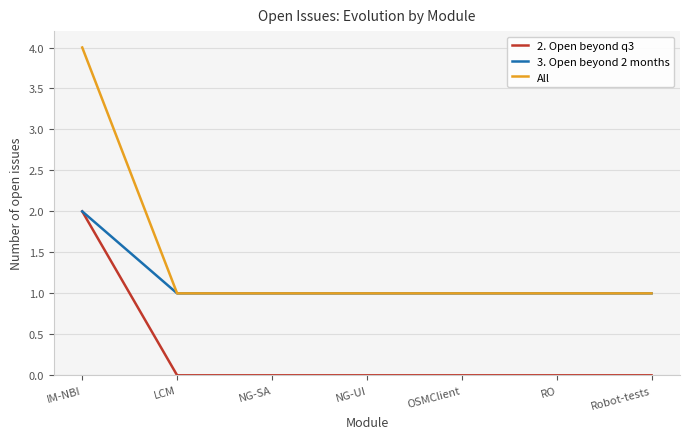

What position from the right is IM-NBI?

7